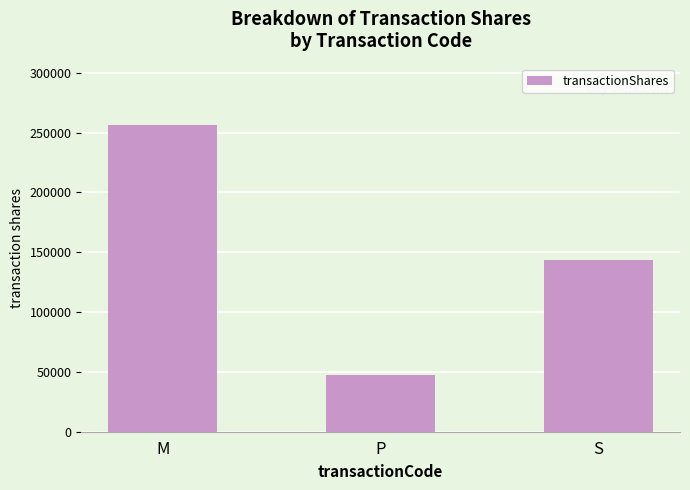

Which label corresponds to the largest value in the chart?

M